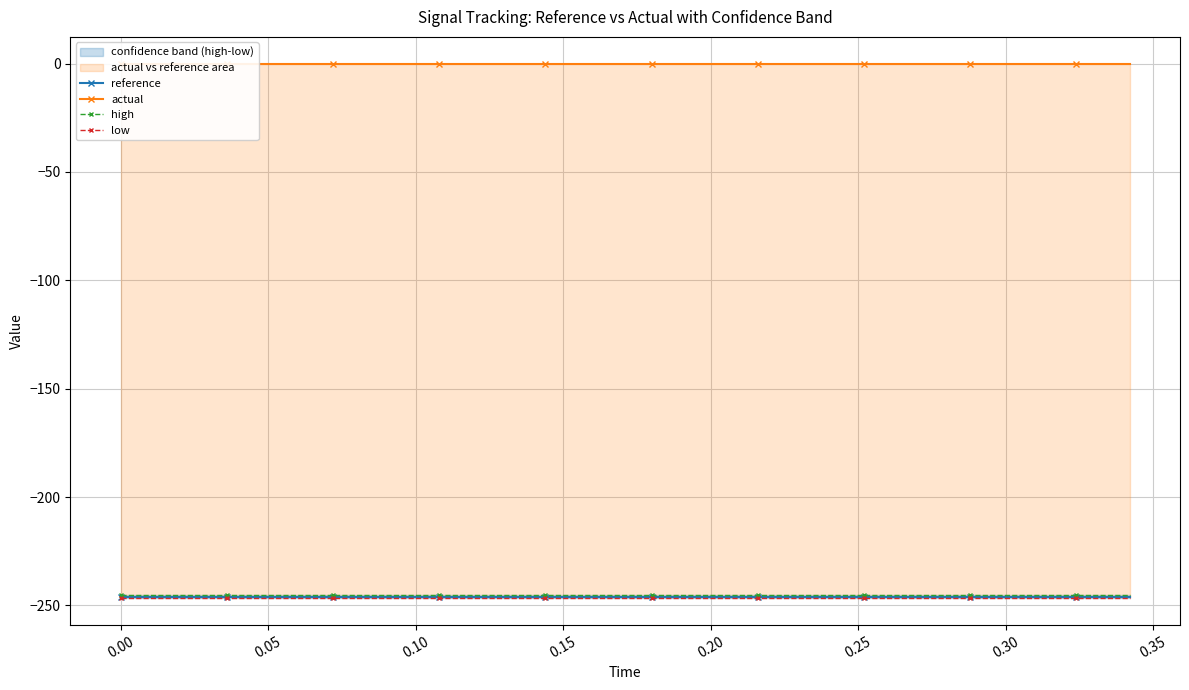

Reading left to right, transcribe all the data shown in this chart.

reference: -246.0	-246.0	-246.0	-246.0	-246.0	-246.0	-246.0	-246.0	-246.0	-246.0	-246.0	-246.0	-246.0	-246.0	-246.0	-246.0	-246.0	-246.0	-246.0	-246.0
actual: 0.0	0.0	0.0	0.0	0.0	0.0	0.0	0.0	0.0	0.0	0.0	0.0	0.0	0.0	0.0	0.0	0.0	0.0	0.0	0.0
high: -245.3	-245.3	-245.3	-245.3	-245.3	-245.3	-245.3	-245.3	-245.3	-245.3	-245.3	-245.3	-245.3	-245.3	-245.3	-245.3	-245.3	-245.3	-245.3	-245.3
low: -246.7	-246.7	-246.7	-246.7	-246.7	-246.7	-246.7	-246.7	-246.7	-246.7	-246.7	-246.7	-246.7	-246.7	-246.7	-246.7	-246.7	-246.7	-246.7	-246.7